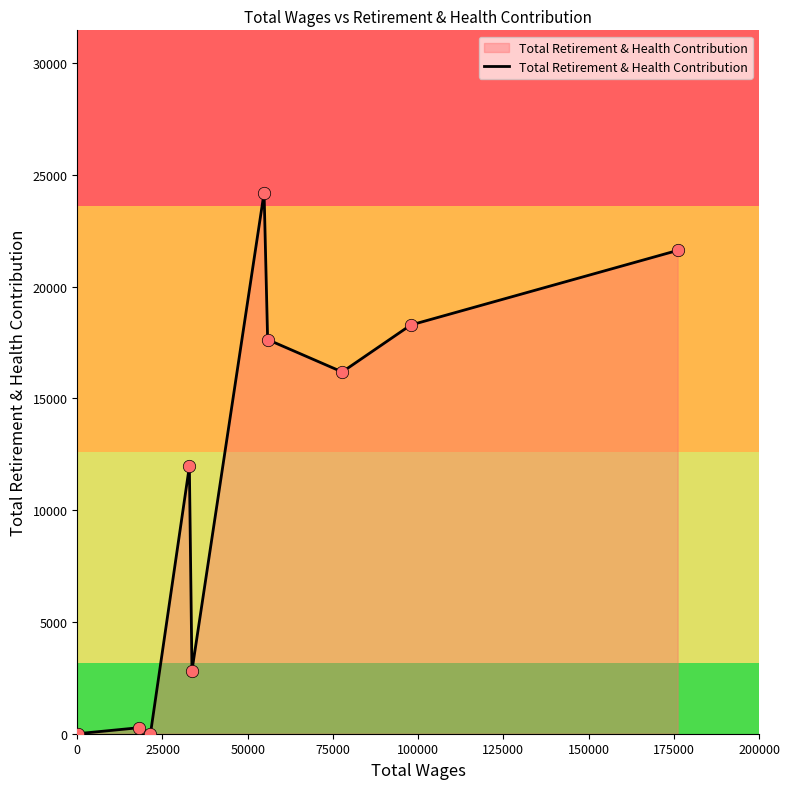

What is the difference between the maximum and minimum values?

24207